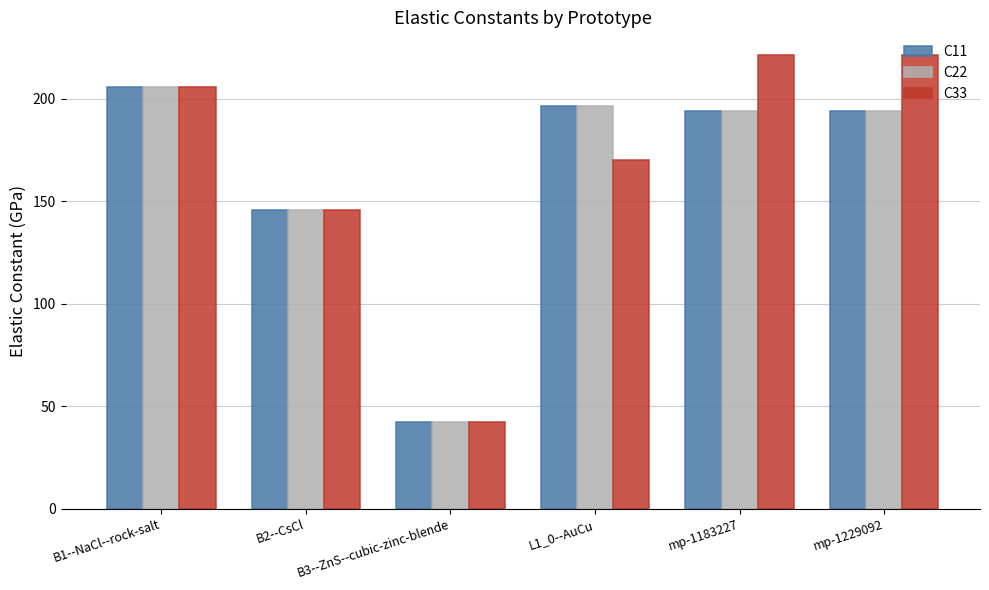

What are all the series names shown in the legend?

C11, C22, C33